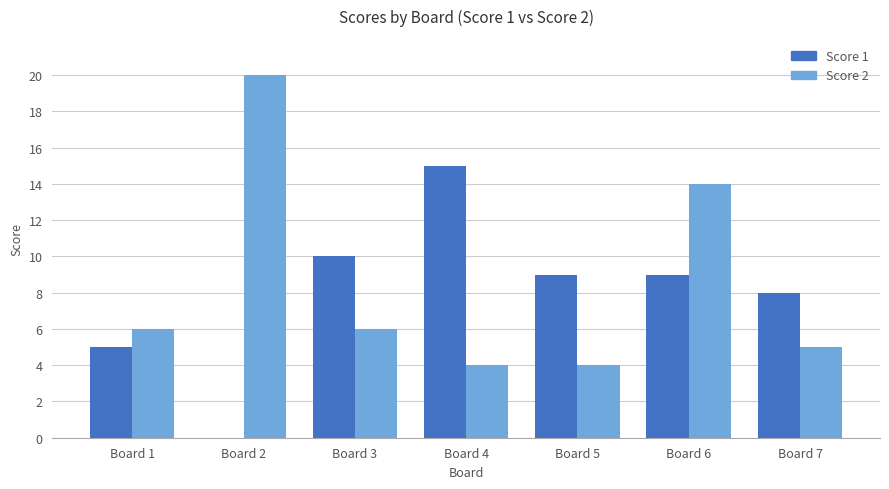

Between Board 2 and Board 5, which series saw the biggest shift?

Score 2